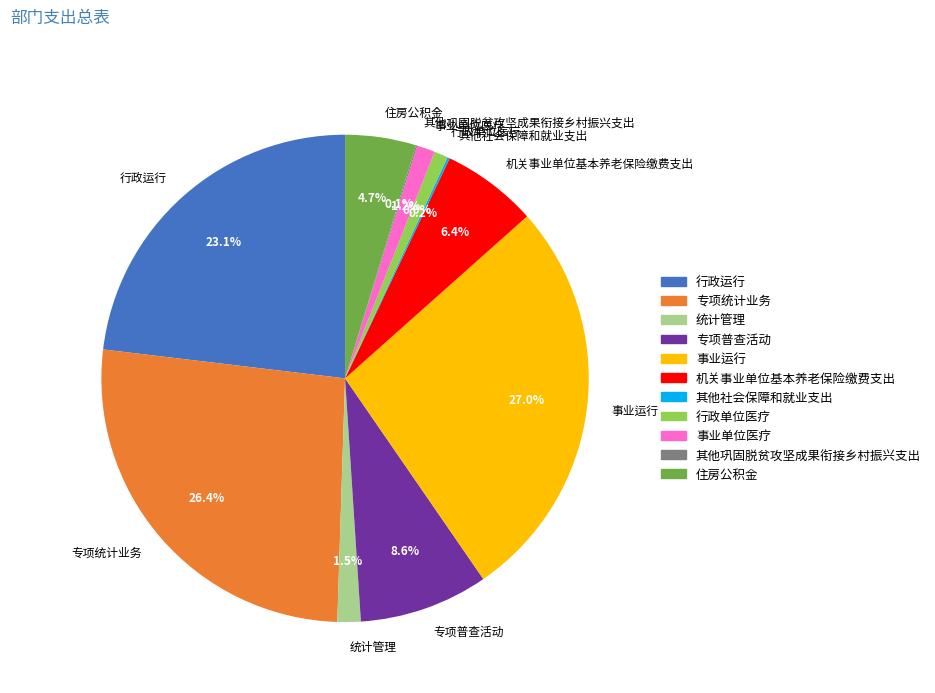

Which slice is the largest?

事业运行